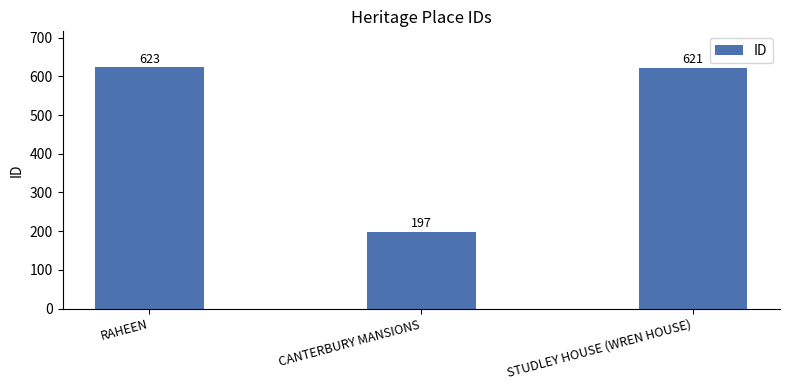

What is the value of the 2nd bar from the left?

197